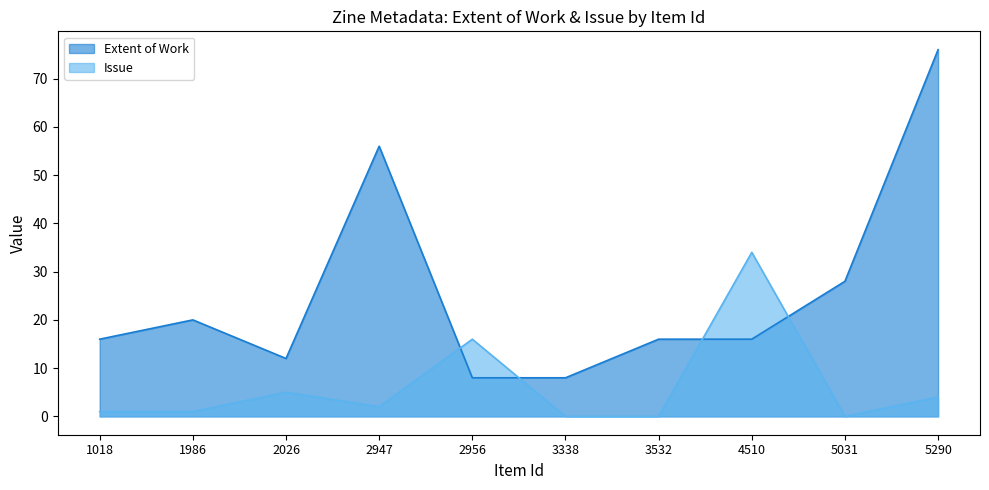

What is the value of the Extent of Work point at the 1st from the left?

16